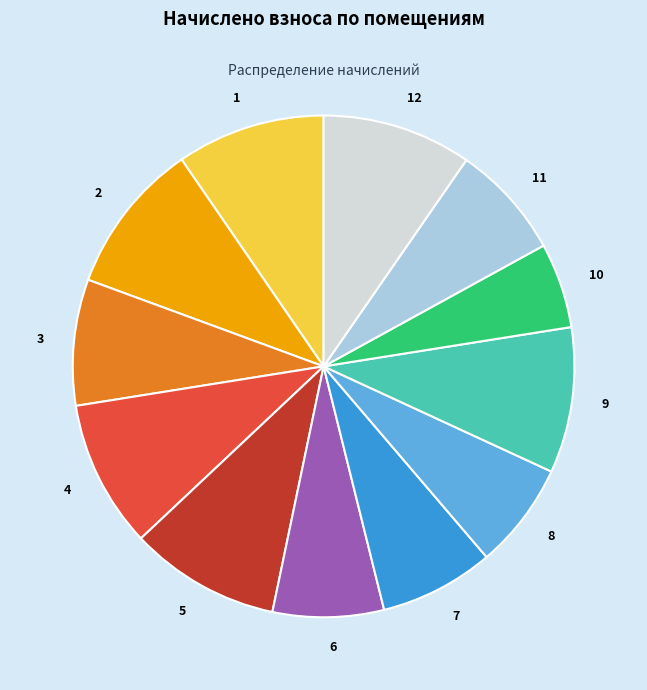

What is the smallest slice in the pie chart?

10